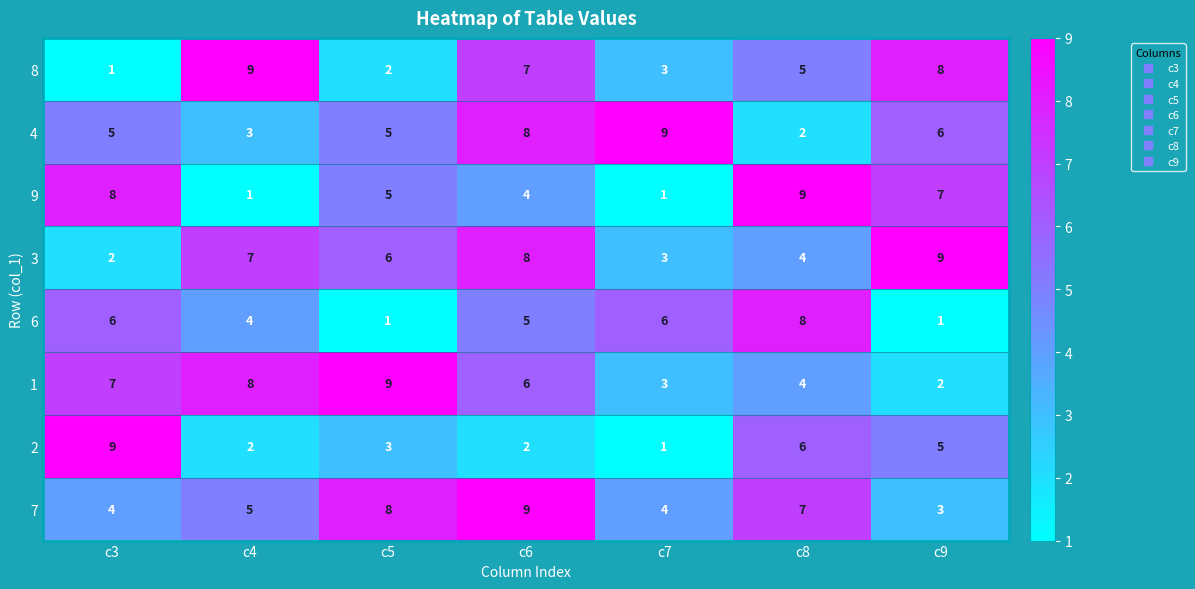

How many series are shown in this chart?

8